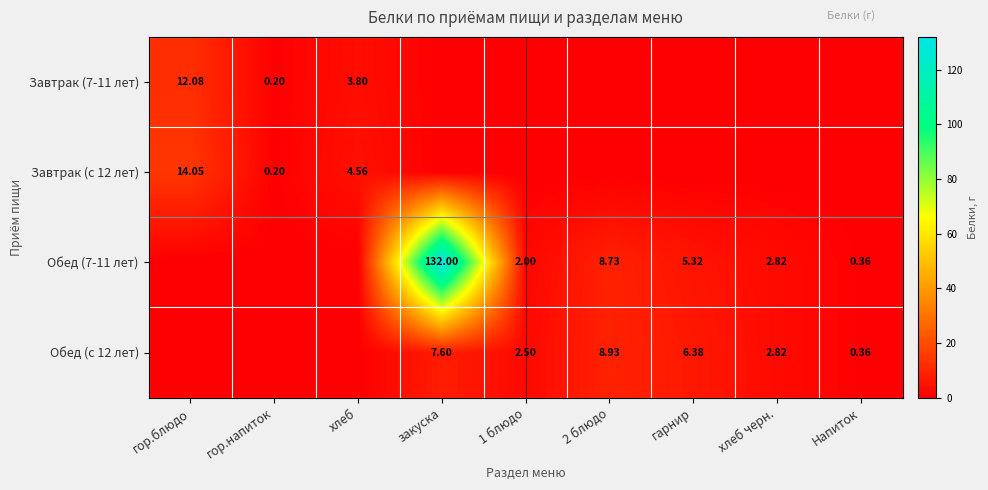

Is the value of Завтрак (с 12 лет) at гор.блюдо greater than the value of Обед (с 12 лет) at гарнир?

Yes